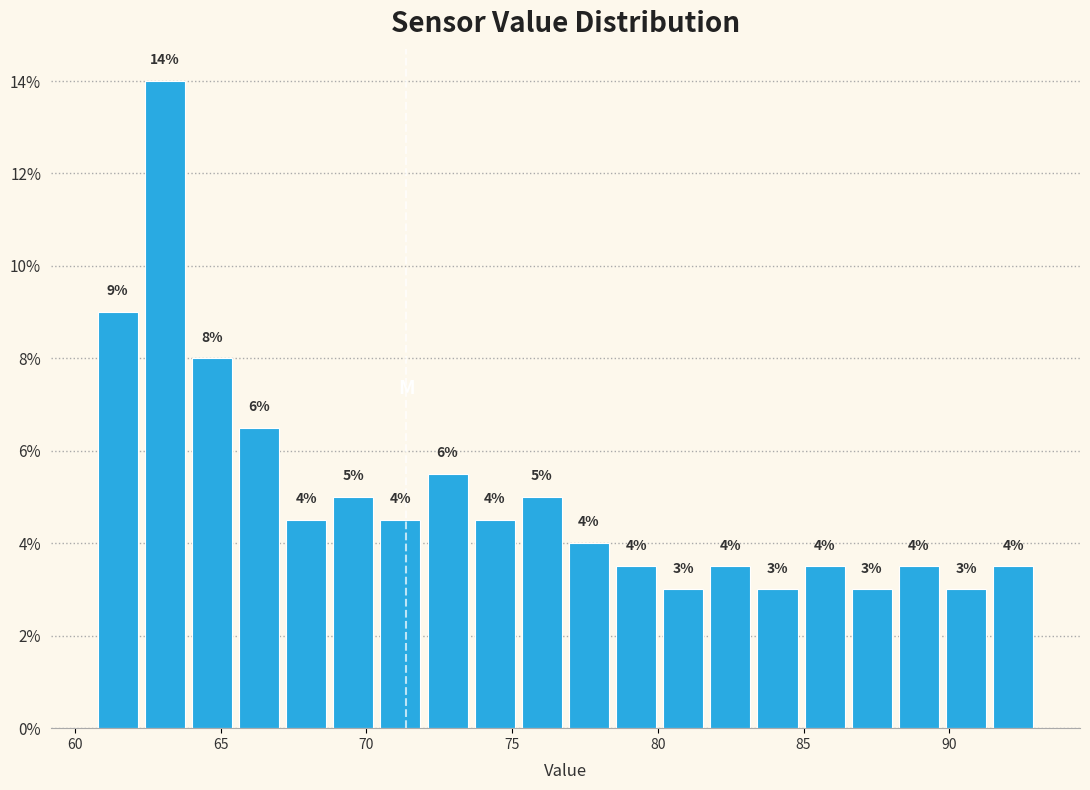

Around what value on the x-axis is the tallest bar? Give the approximate position of its centre, as read against the axis.

63.0